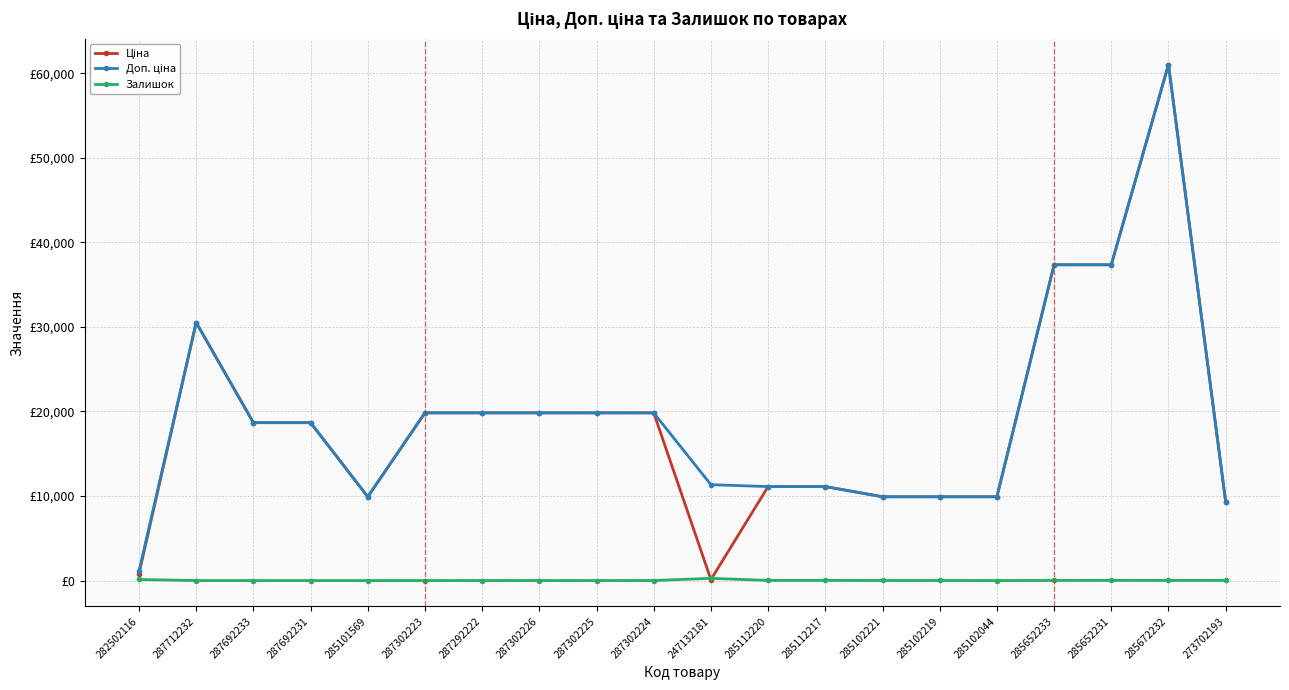

Is this an area chart (filled region under the line)?

No